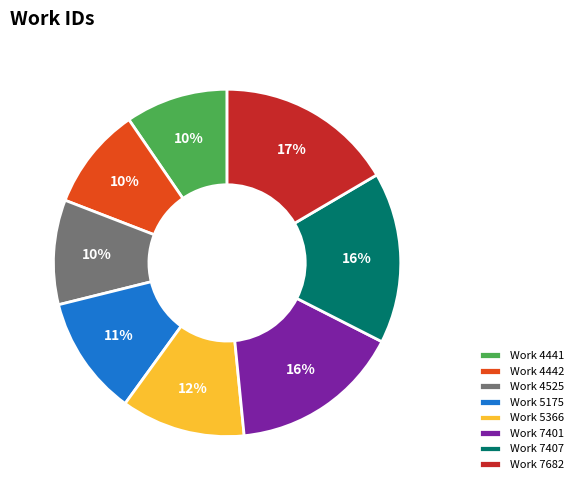

Which category has the biggest portion of the pie?

Work 7682